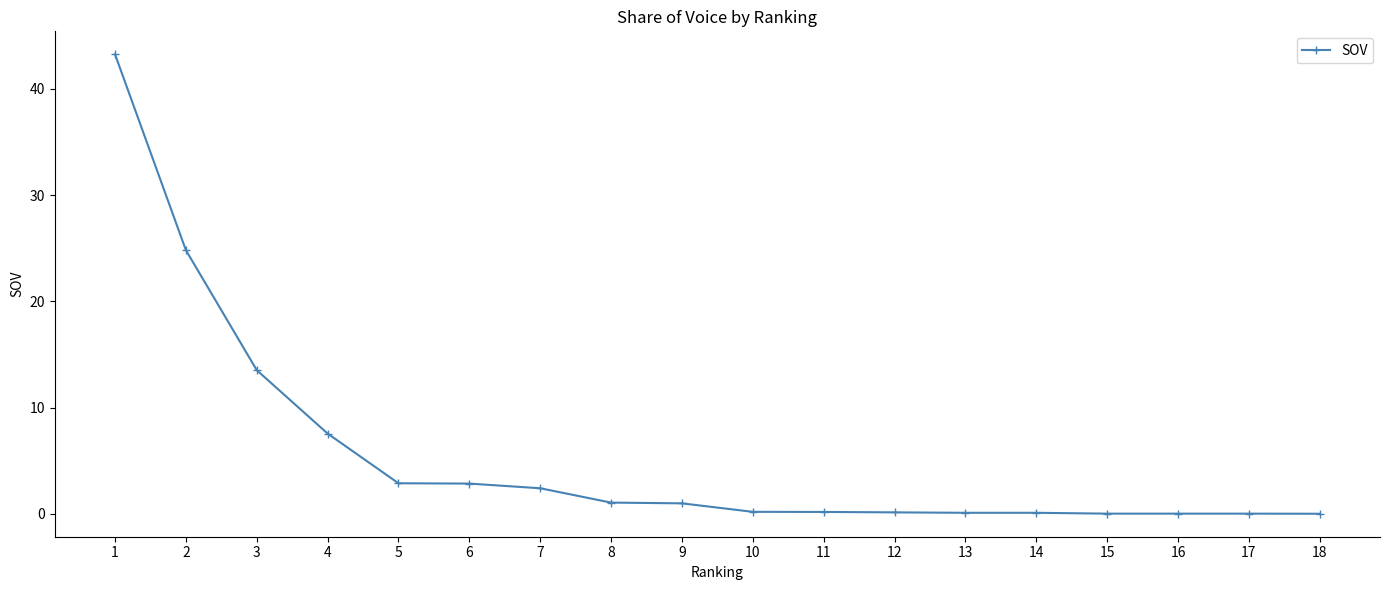

True or false: the data shows 2.8 at 6.

True